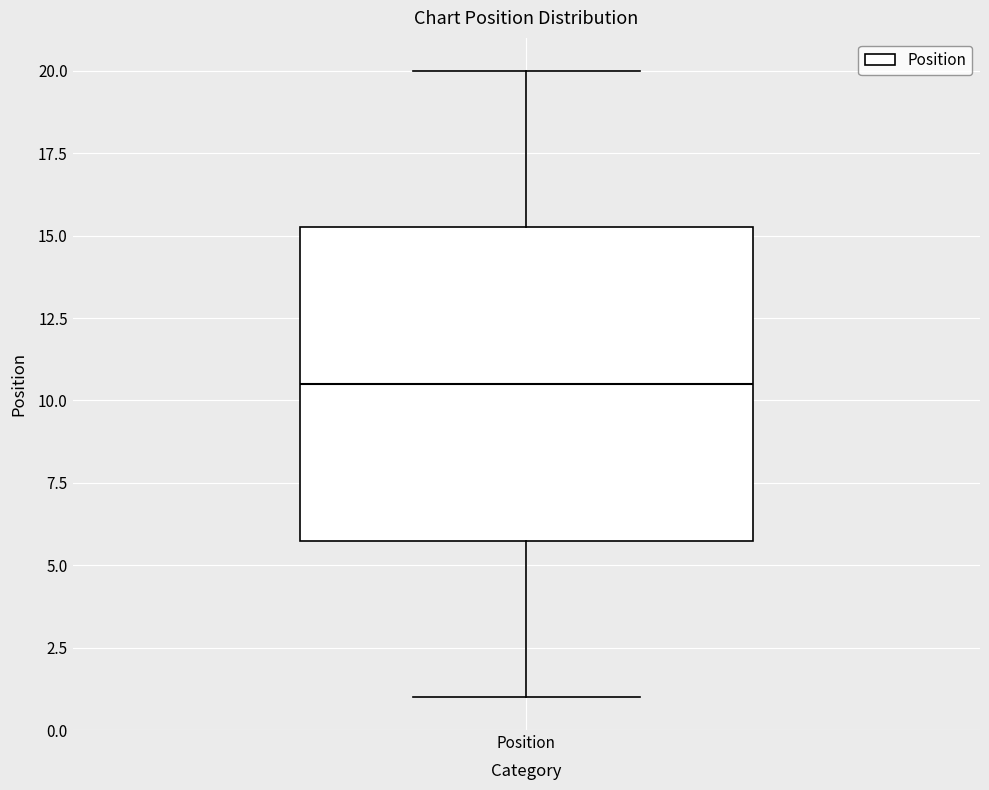

Read this box plot against the y-axis: the position of the median line, the range covered by the box, and the ends of both whiskers. The values are not printed on the chart, so give them approximately, as read against the axis.

median 10.5, box 6.0 to 15.5, whiskers 1.0 to 20.0